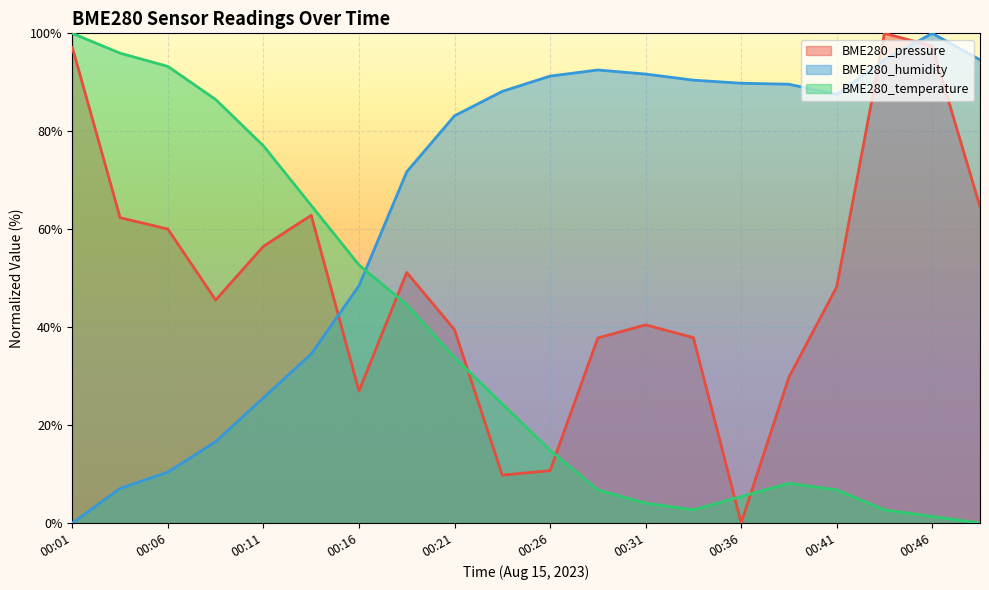

At which category is the sum across all series the highest?

00:46